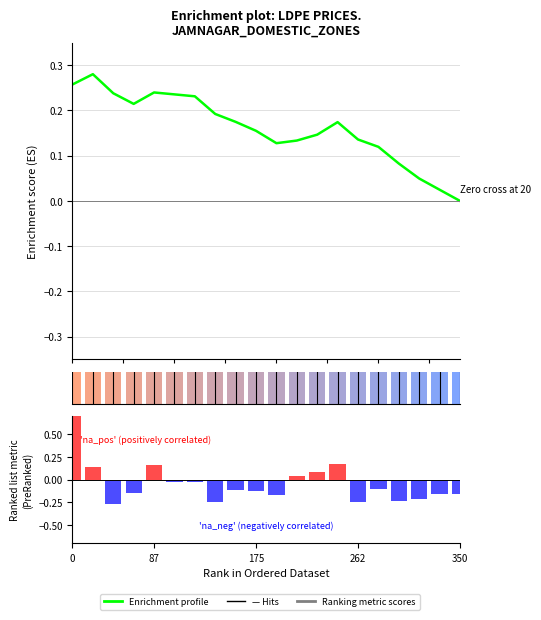

How many values in the Enrichment profile series exceed 0?

19